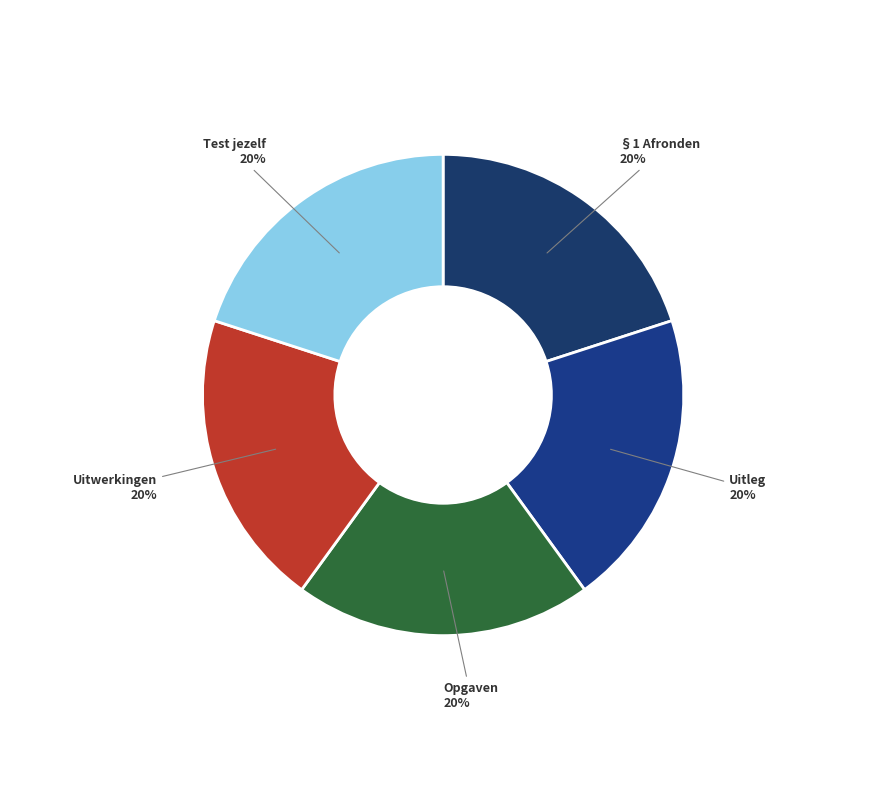

How many segments does this pie chart have?

5